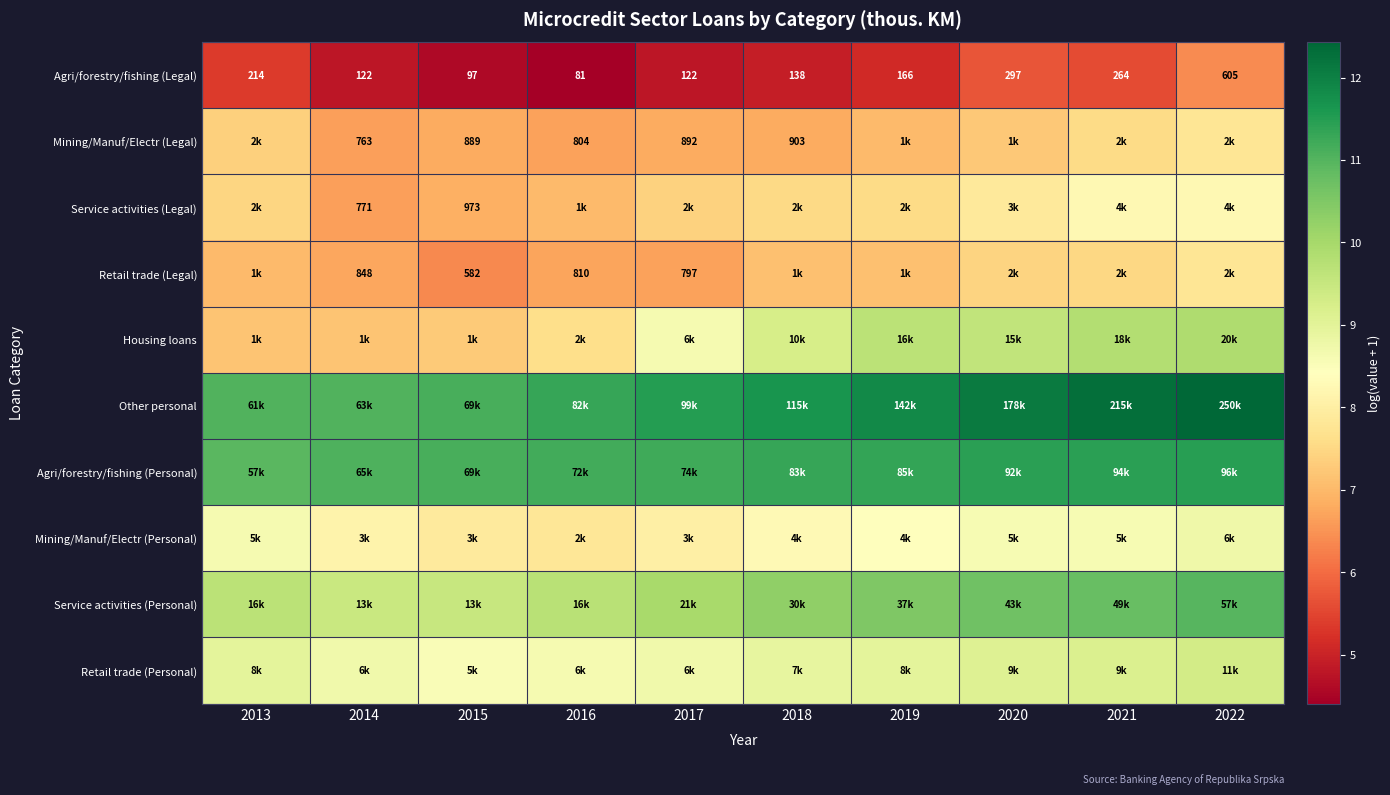

Which series has the widest spread of values?

Housing loans